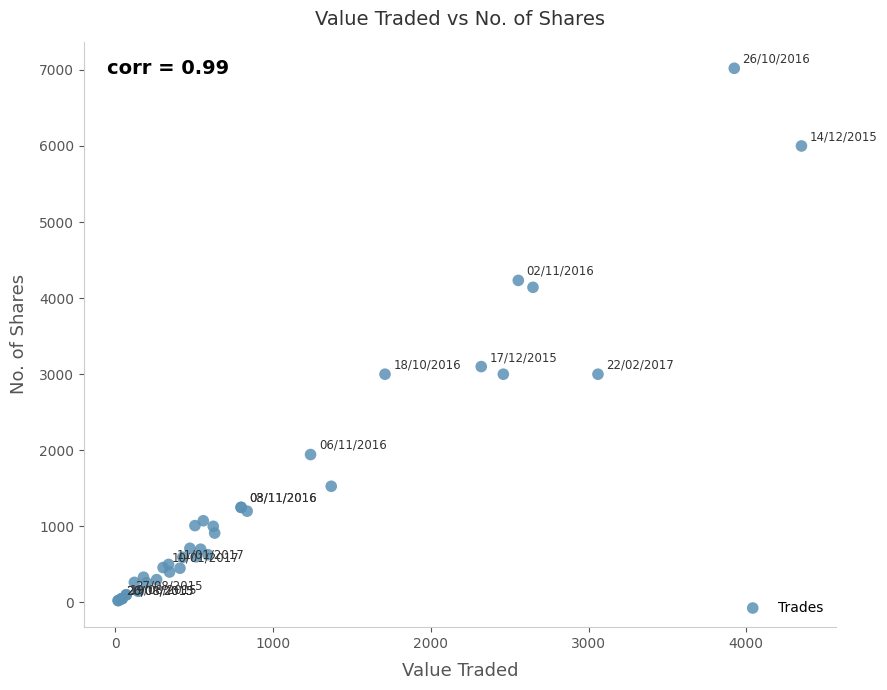

What Y value in the scatter plot is closest to 3523?

3100